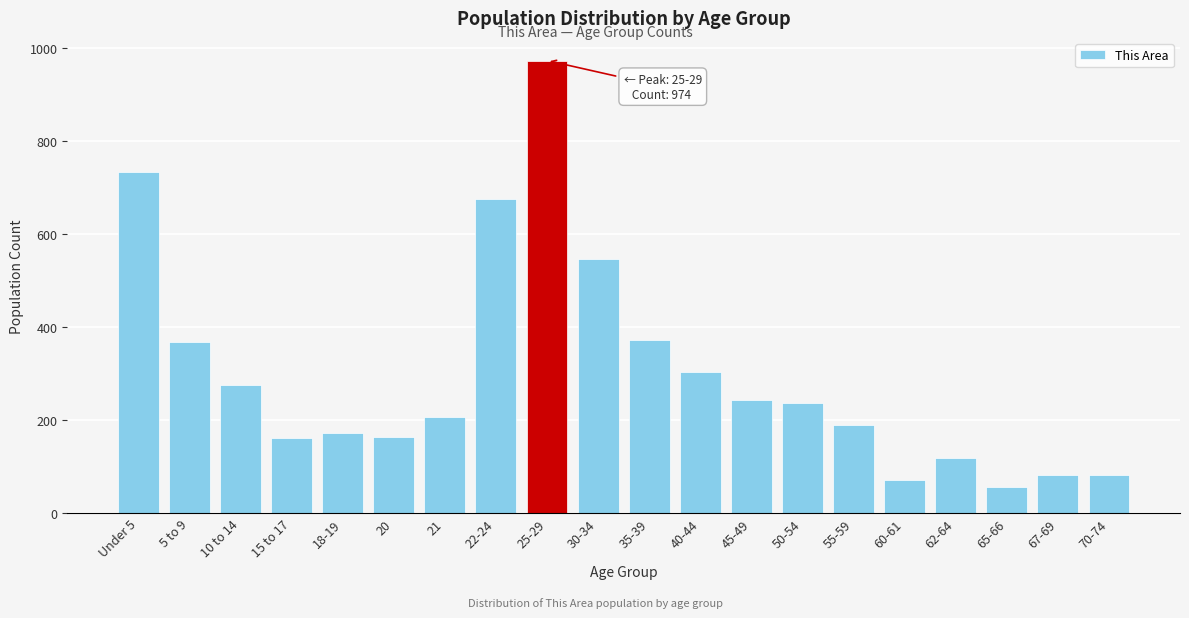

The chart shows a value of 70 at 60-61. True or false?

True